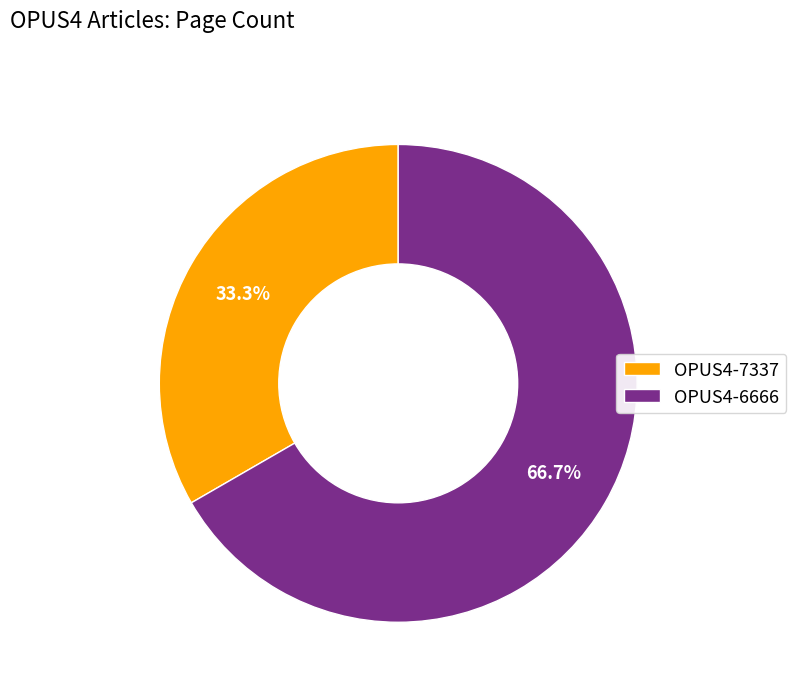

Which category has the biggest portion of the pie?

OPUS4-6666